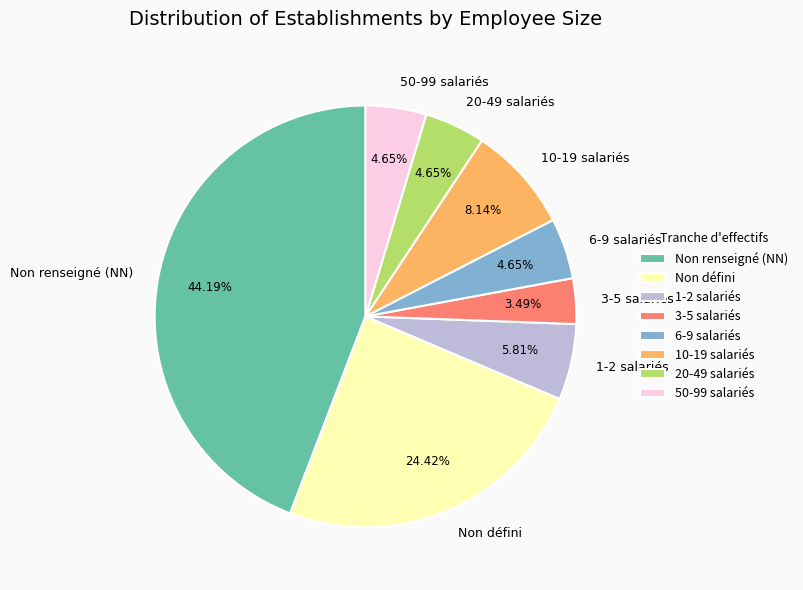

Is there any slice that represents more than half of the pie?

No